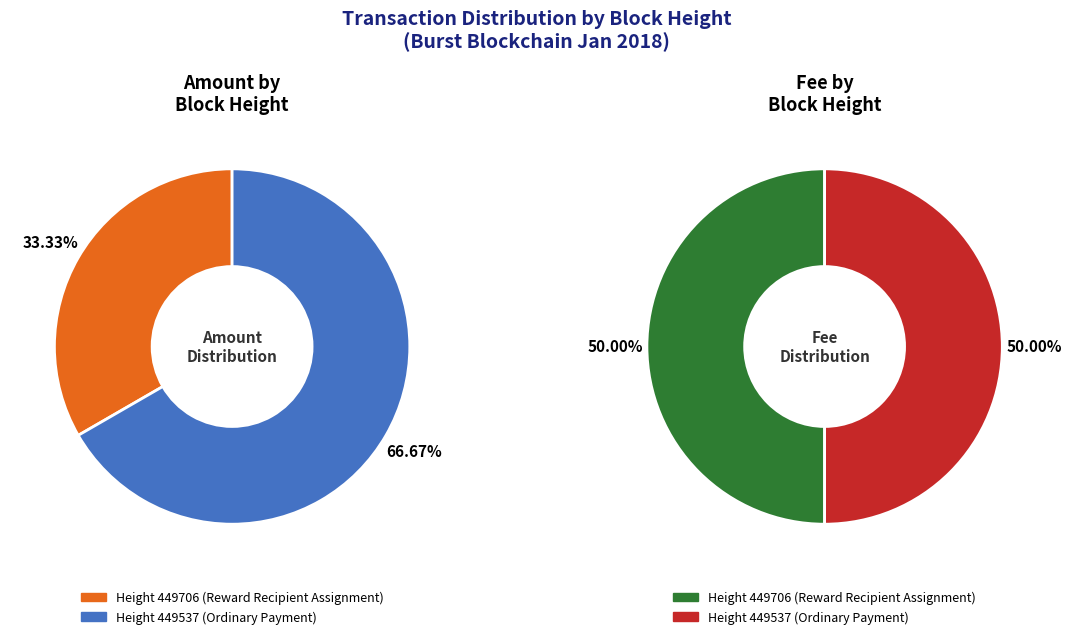

Which slice is the smallest?

449706